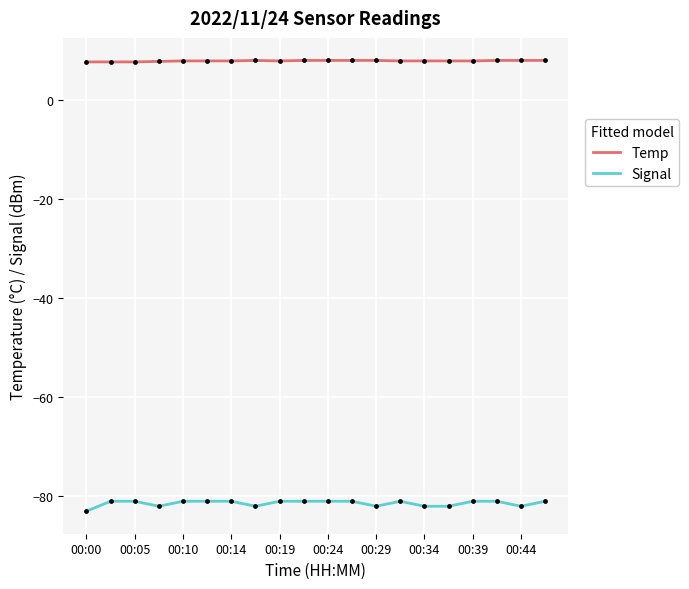

What are all the series names shown in the legend?

Temp, Signal